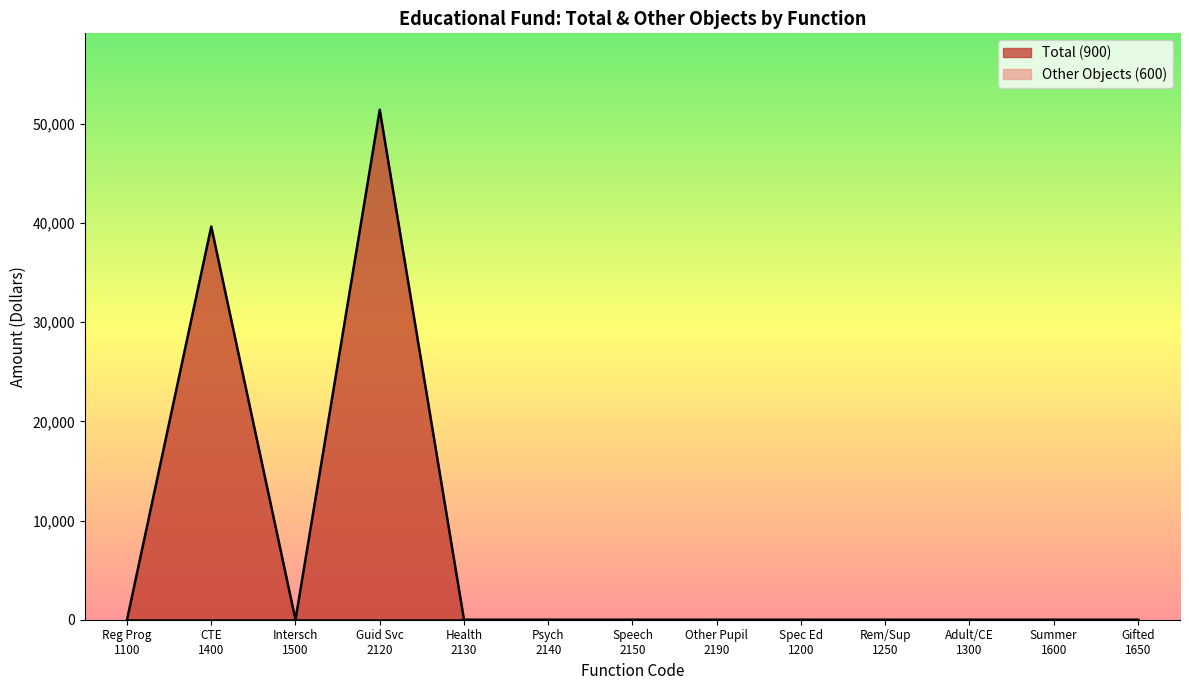

List the labels in order of value, largest first.

Guid Svc 2120, CTE 1400, Reg Prog 1100, Intersch 1500, Health 2130, Psych 2140, Speech 2150, Other Pupil 2190, Spec Ed 1200, Rem/Sup 1250, Adult/CE 1300, Summer 1600, Gifted 1650